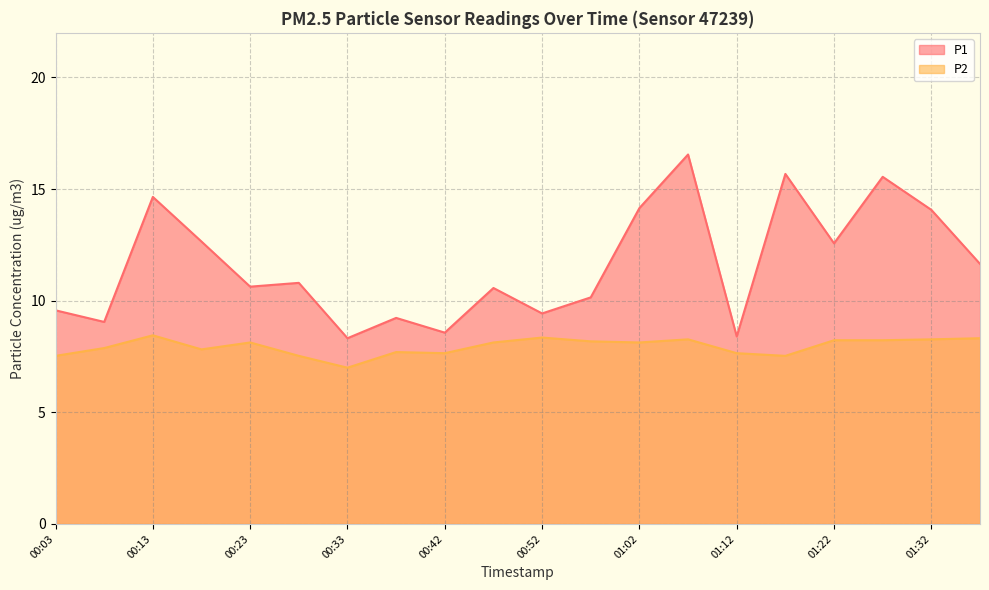

The value of P1 at 01:17 is 15.7. True or false?

True